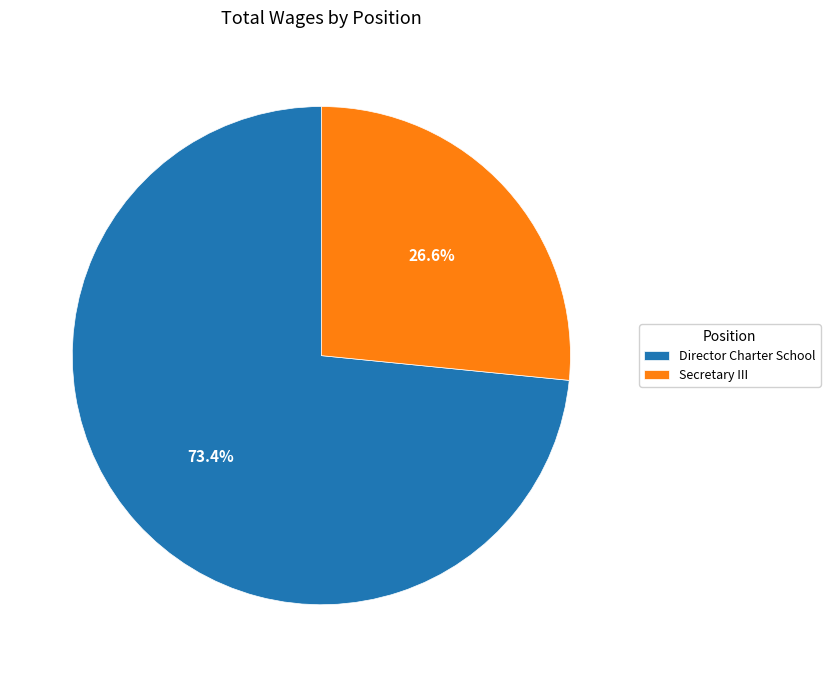

To the nearest percent, what is the average slice percentage?

50%